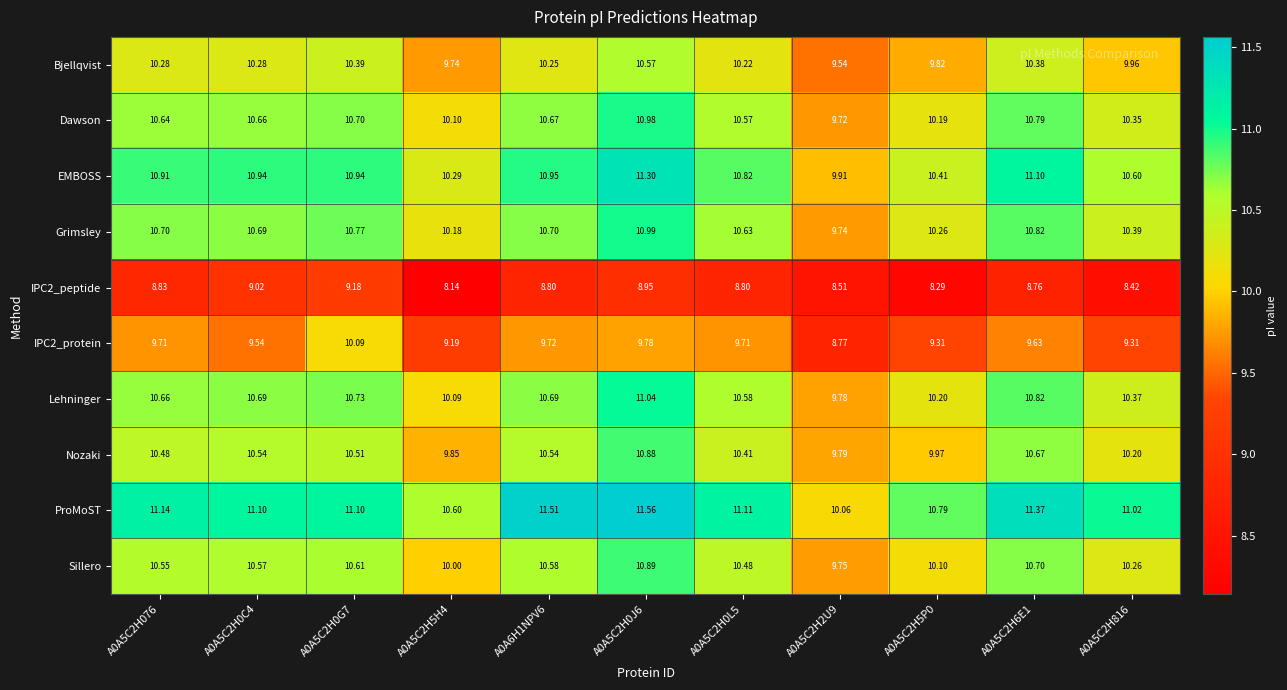

What is the minimum value shown in the chart?

8.1